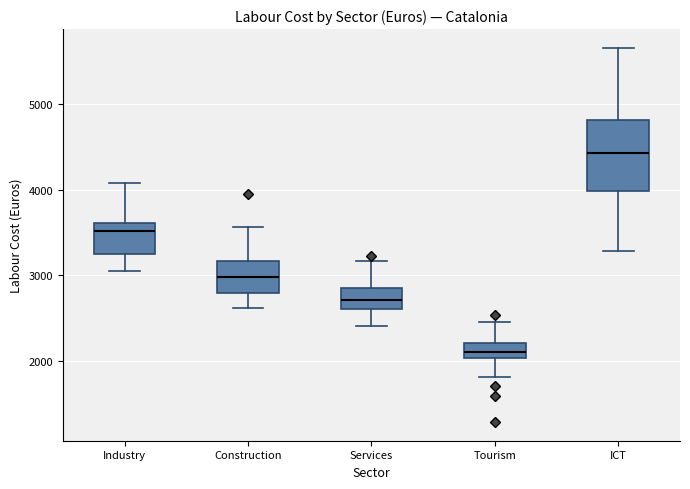

Reading left to right, transcribe this box plot: for each box, give where its median line is, the range the box spans, and where its two whiskers end, as read against the y-axis. The values are not printed on the chart, so give them approximately, as read against the axis.

Industry: median 3500, box 3200 to 3600, whiskers 3000 to 4100
Construction: median 3000, box 2800 to 3200, whiskers 2600 to 3600
Services: median 2700, box 2600 to 2800, whiskers 2400 to 3200
Tourism: median 2100, box 2000 to 2200, whiskers 1800 to 2500
ICT: median 4400, box 4000 to 4800, whiskers 3300 to 5700